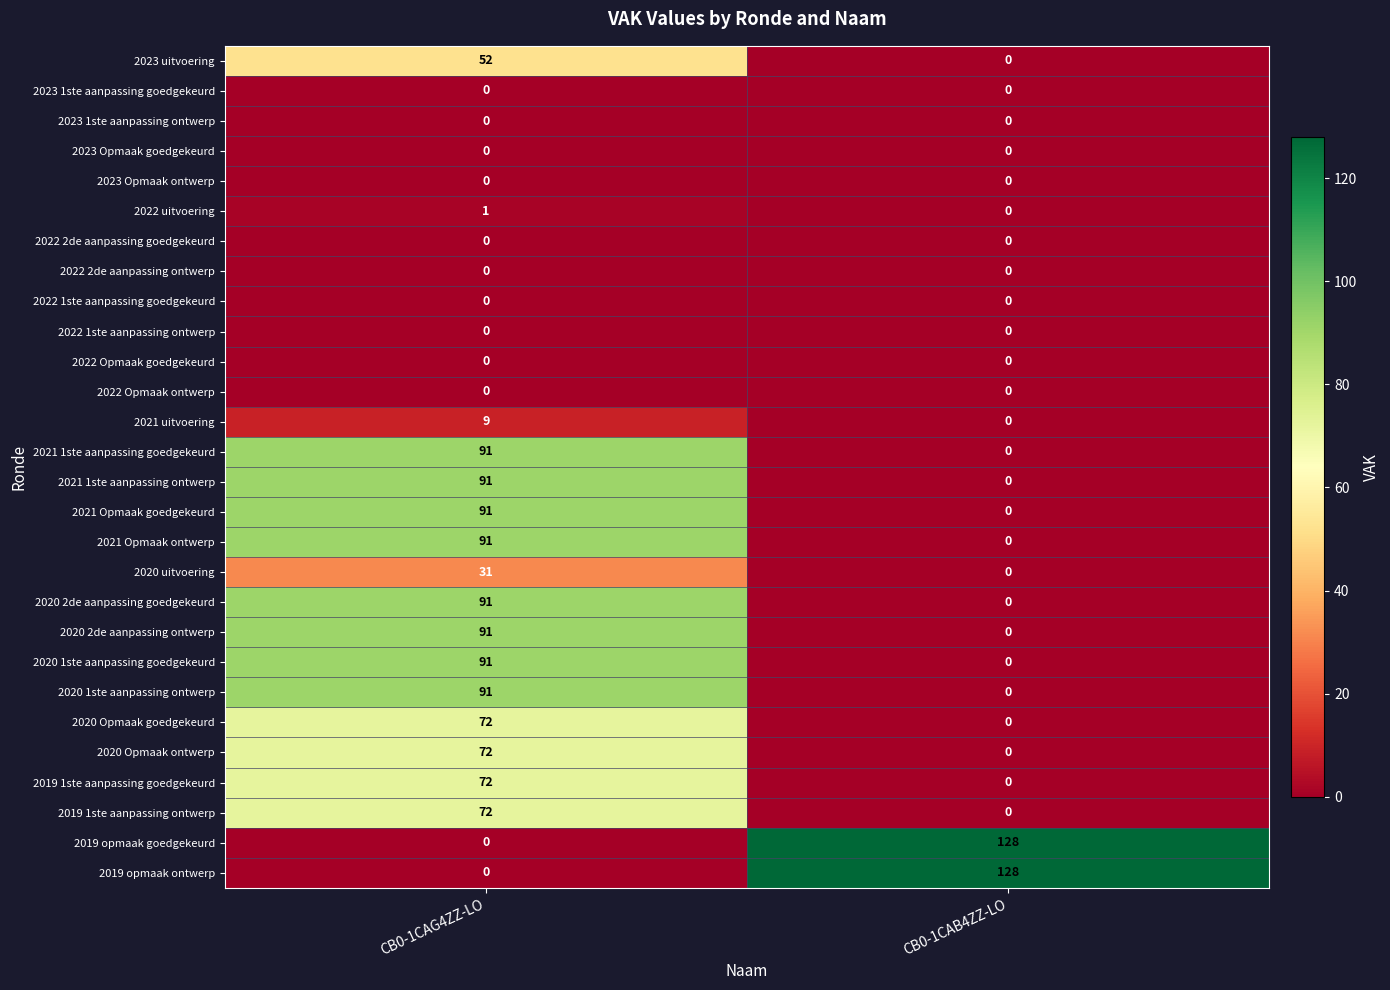

What is the difference between the highest and lowest values at CB0-1CAG4ZZ-LO?

91